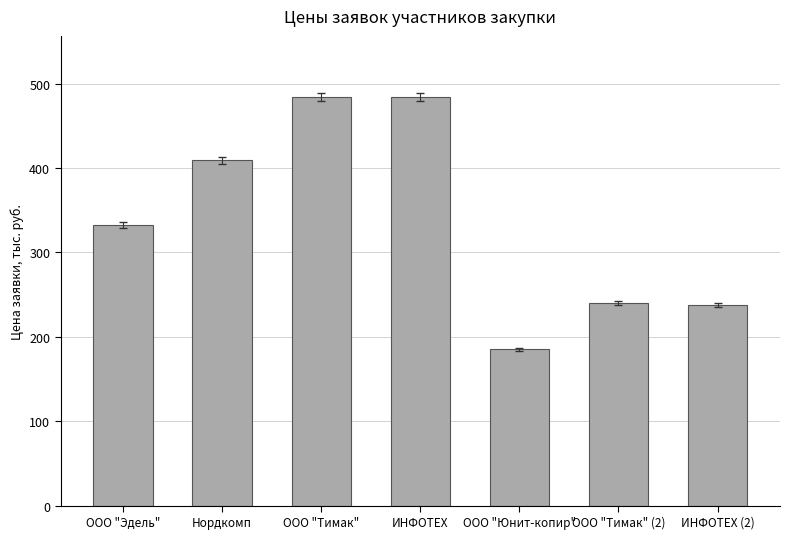

What is the ratio of the value at ИНФОТЕХ (2) to the value at ООО "Тимак"?

0.5